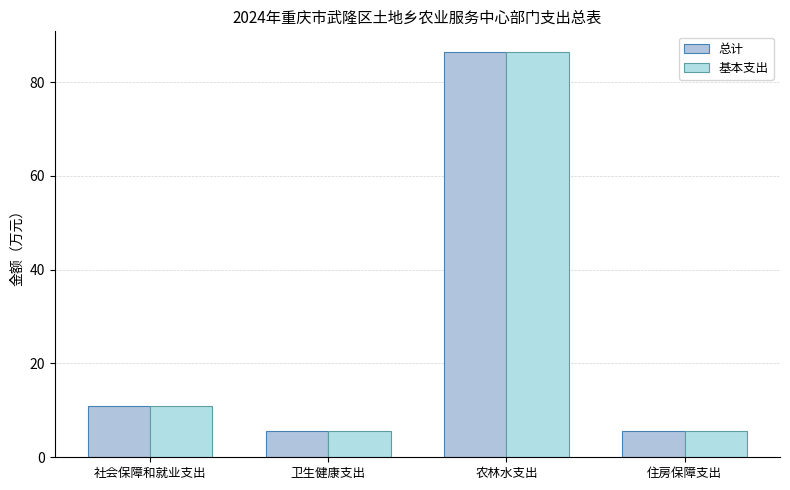

True or false: 总计 has a value of 86.5 at 农林水支出.

True